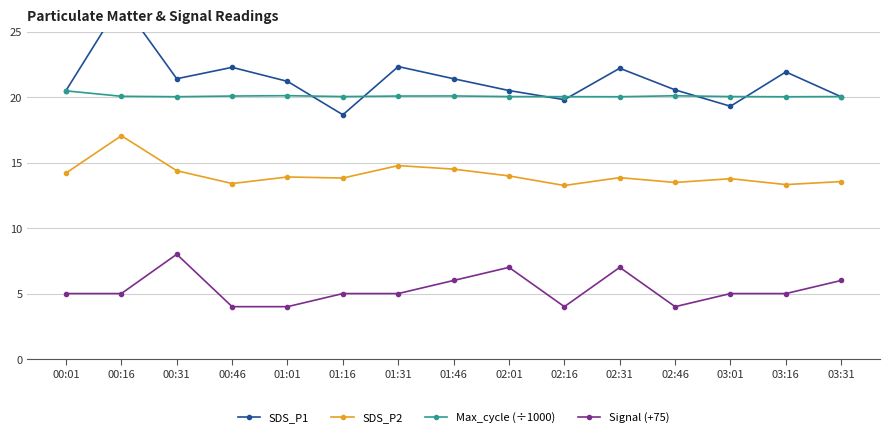

What is the label of the 2nd point from the left?

00:16